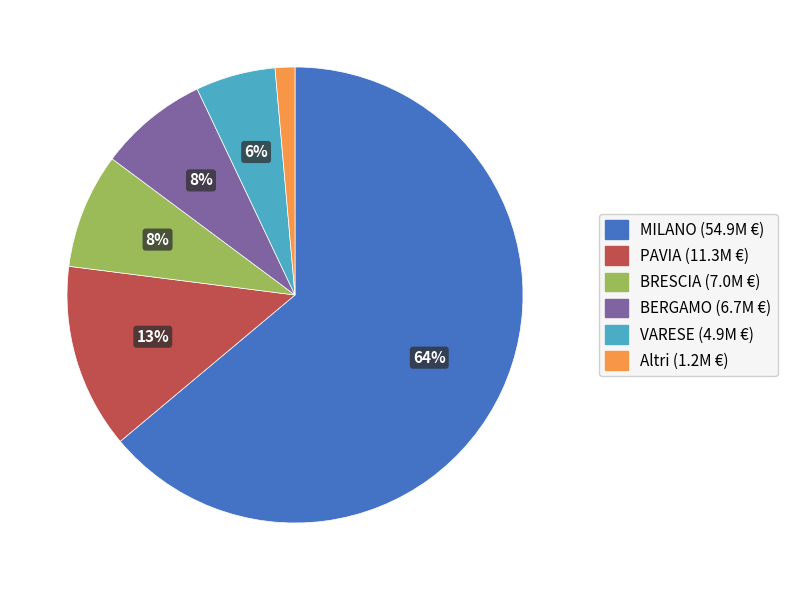

To the nearest percent, what is the difference between the largest and smallest slice percentages?

63%